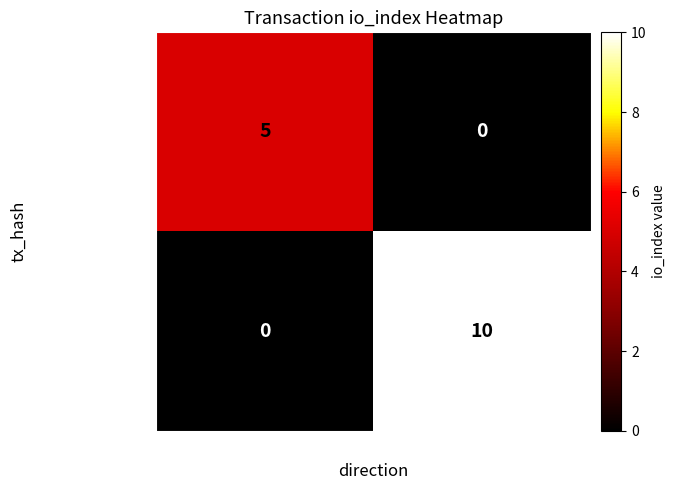

What is the sum of all 0f6bfae3...500d0d9 values?

5